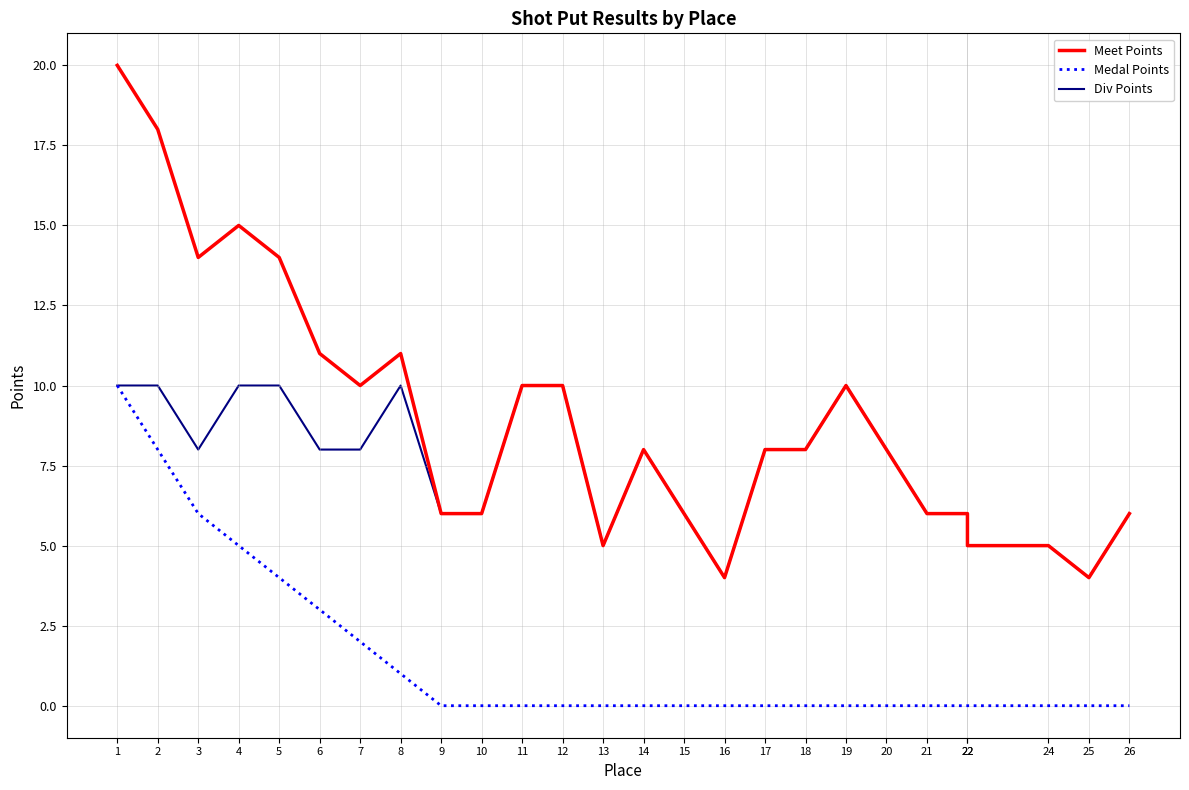

True or false: Medal Points has more than 1 interior local peaks.

False